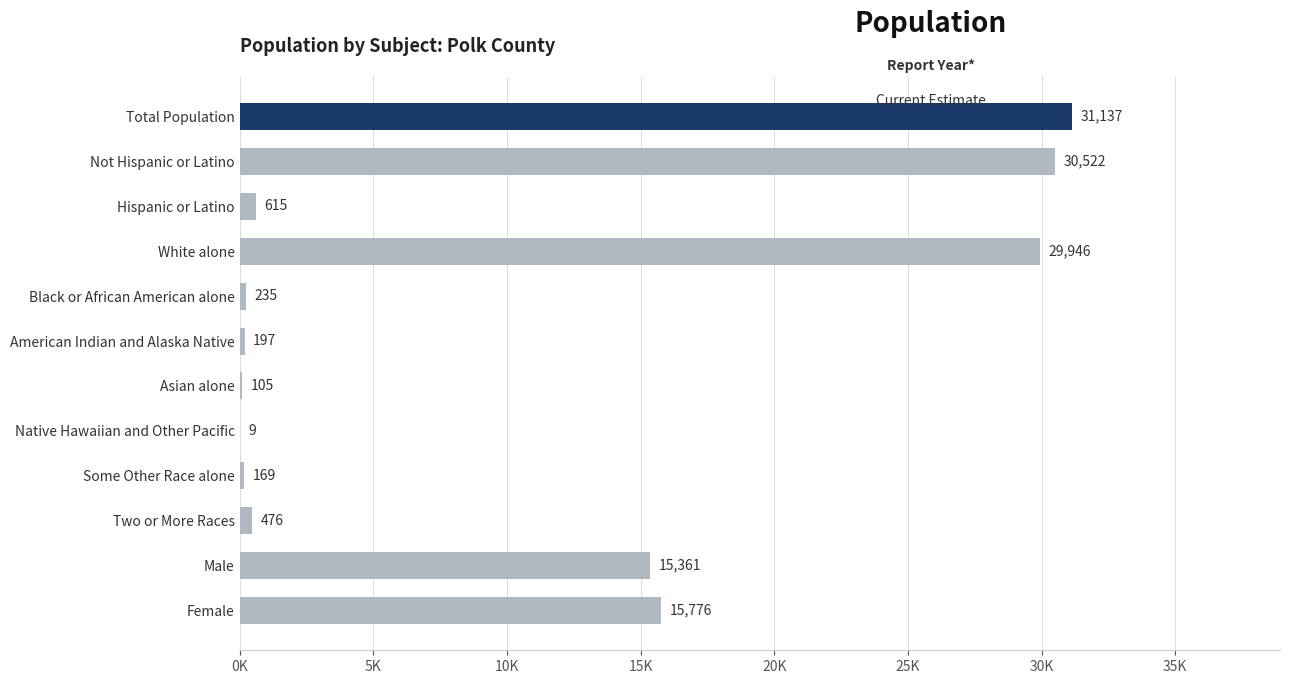

What is the difference between the maximum and second lowest values?

31032